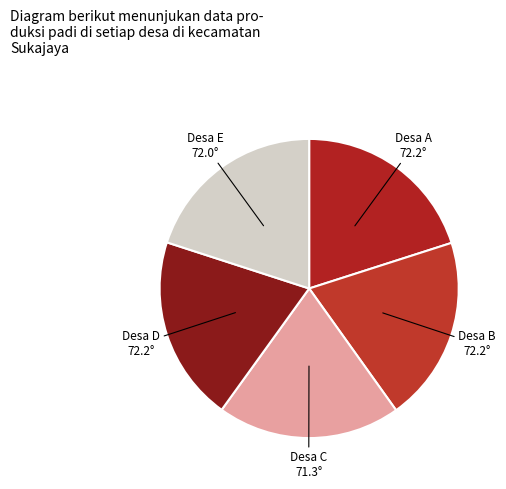

Is the sum of Desa B and Desa A greater than half?

No